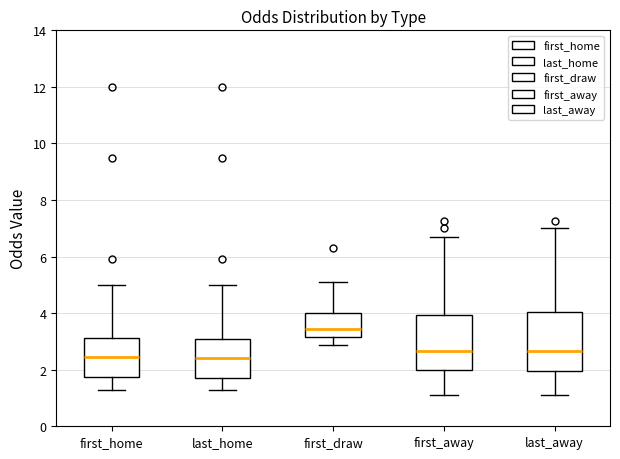

Reading left to right, transcribe this box plot: for each box, give where its median line is, the range the box spans, and where its two whiskers end, as read against the y-axis. The values are not printed on the chart, so give them approximately, as read against the axis.

first_home: median 2.4, box 1.8 to 3.2, whiskers 1.2 to 5.0
last_home: median 2.4, box 1.8 to 3.0, whiskers 1.2 to 5.0
first_draw: median 3.4, box 3.2 to 4.0, whiskers 2.8 to 5.2
first_away: median 2.6, box 2.0 to 4.0, whiskers 1.2 to 6.8
last_away: median 2.6, box 2.0 to 4.0, whiskers 1.2 to 7.0